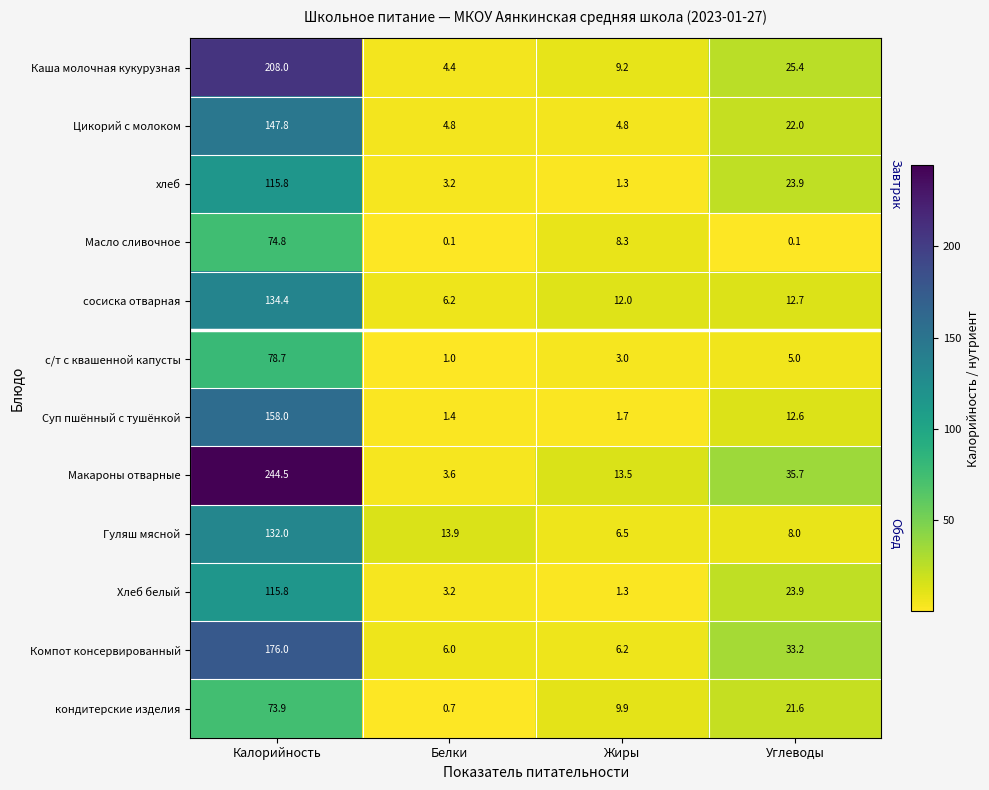

Is it true that Хлеб белый equals 192.9 at Калорийность?

False